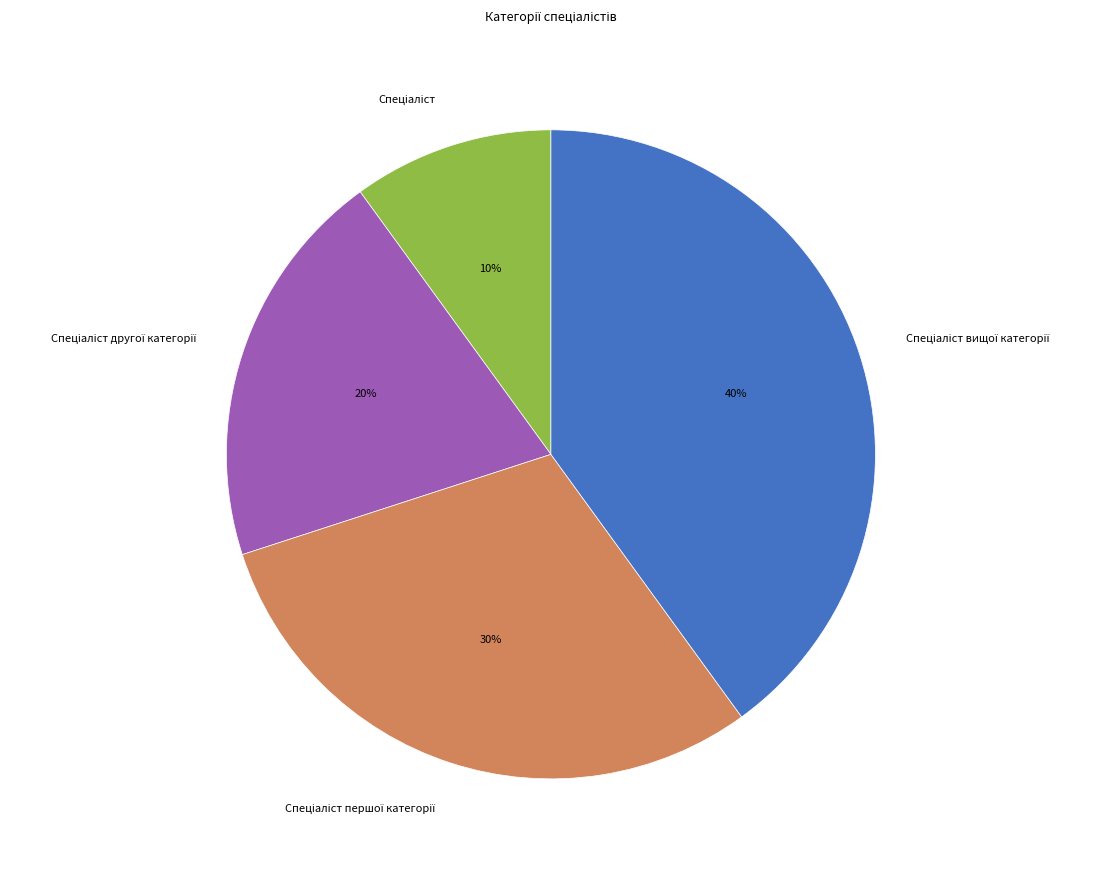

To the nearest percent, what is the average slice percentage?

25%